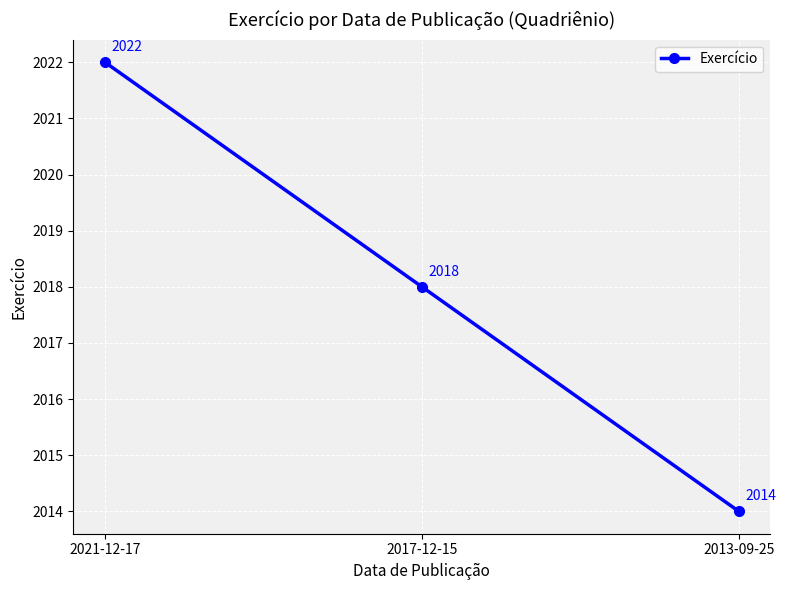

Reading left to right, transcribe all the data shown in this chart.

2022	2018	2014